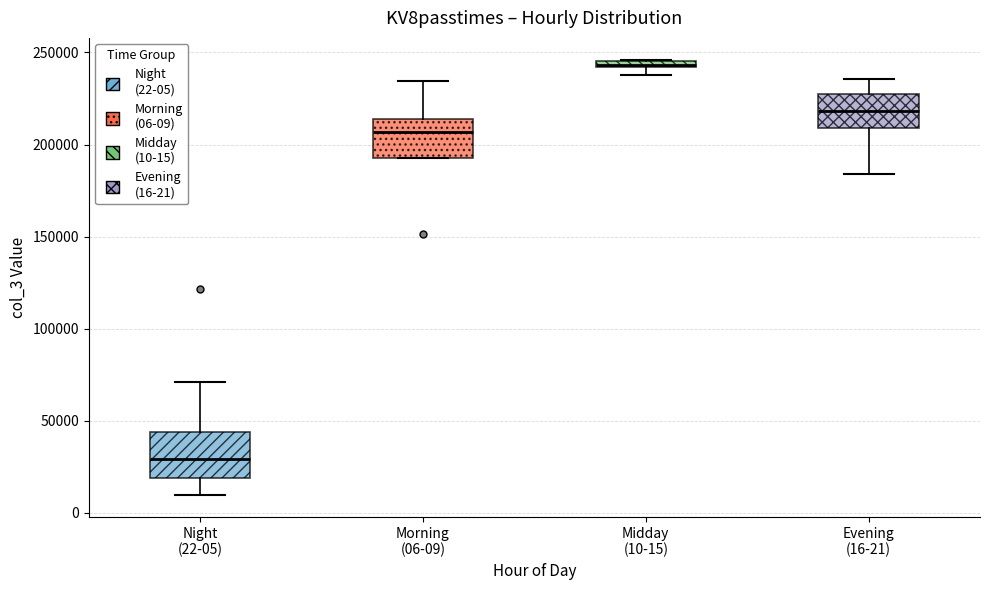

Which box has the highest median line?

Midday (10-15)